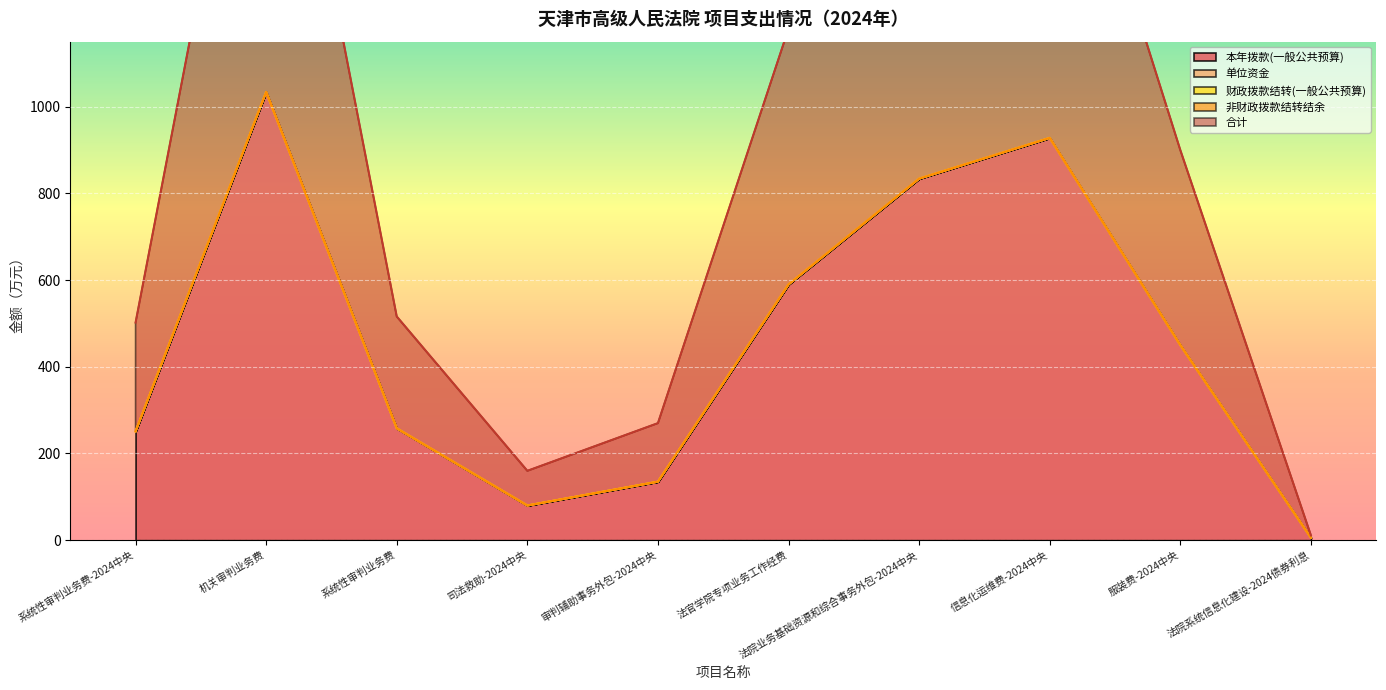

True or false: 合计 has a value of 251.0 at 系统性审判业务费-2024中央.

True